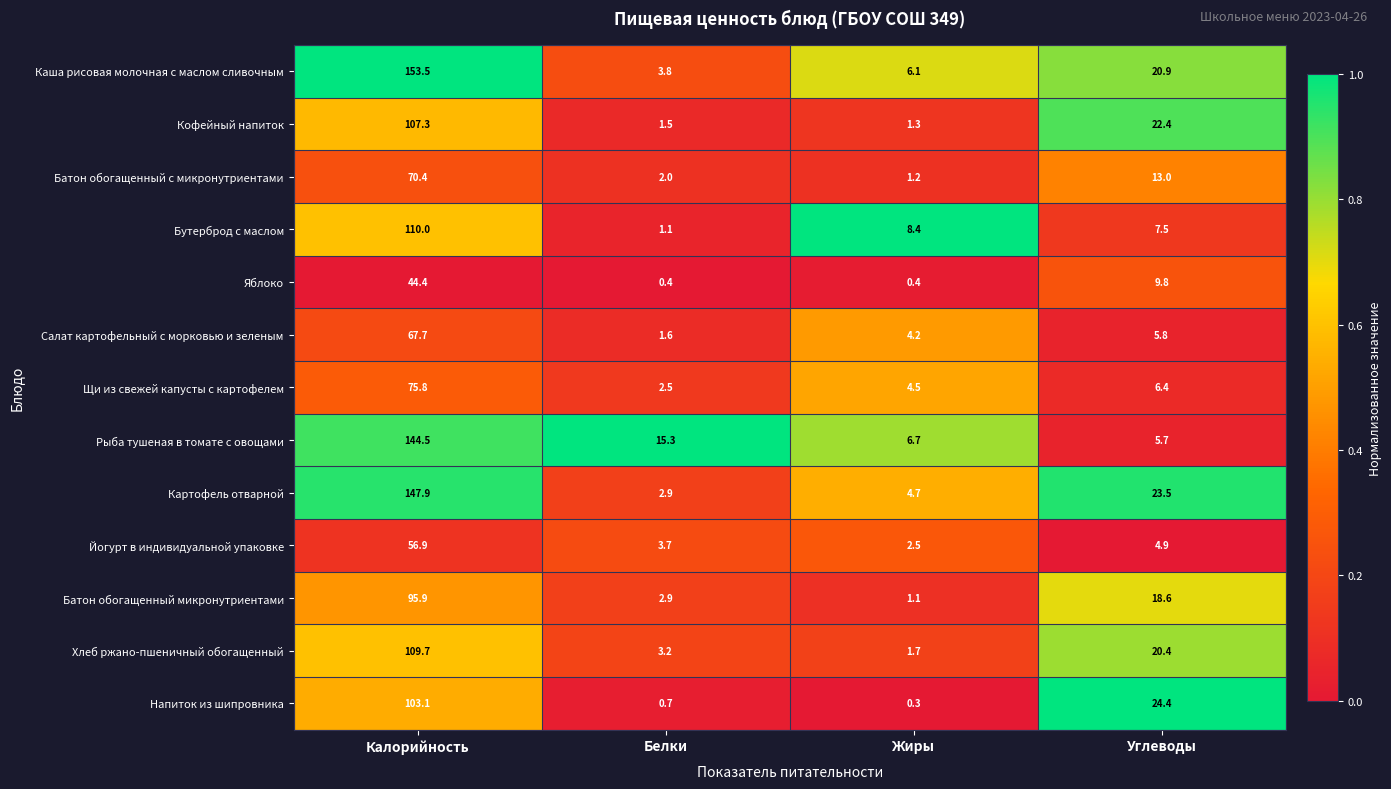

Which category has the lowest value across all series?

Жиры